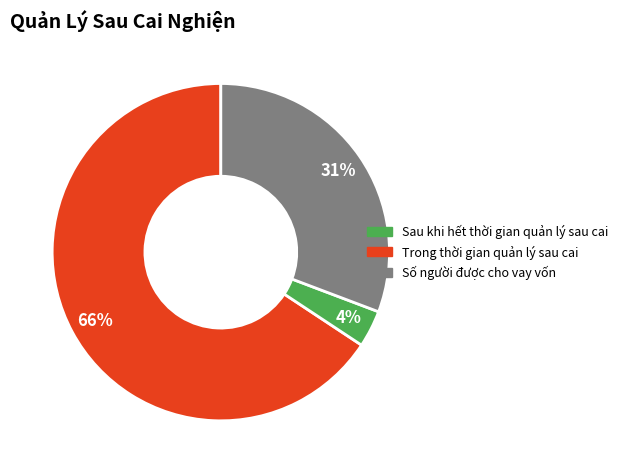

To the nearest percent, what is the average slice percentage?

33%